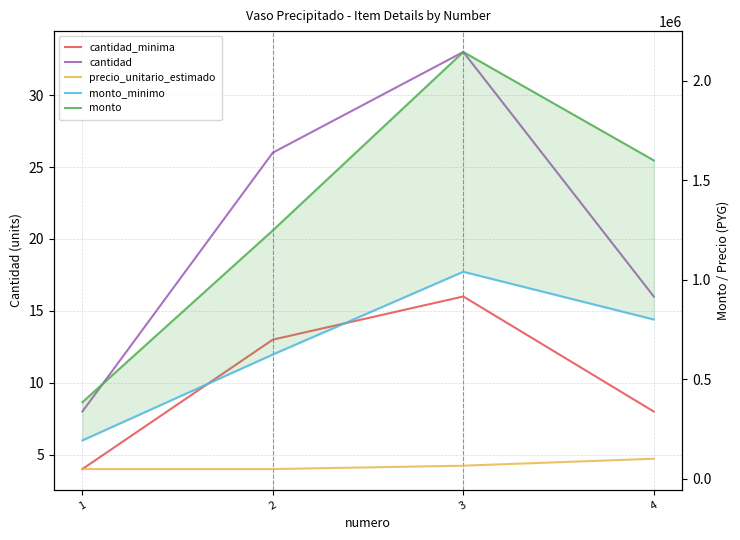

How many distinct data groups are displayed?

5